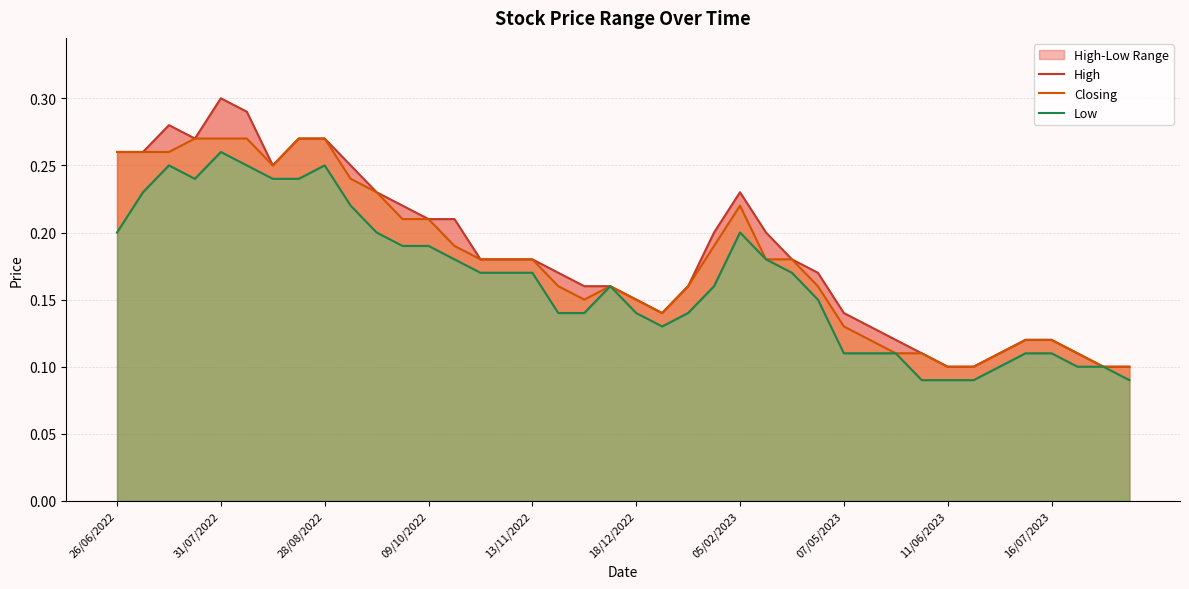

What is the value of the Closing point at the 37th from the left?

0.1